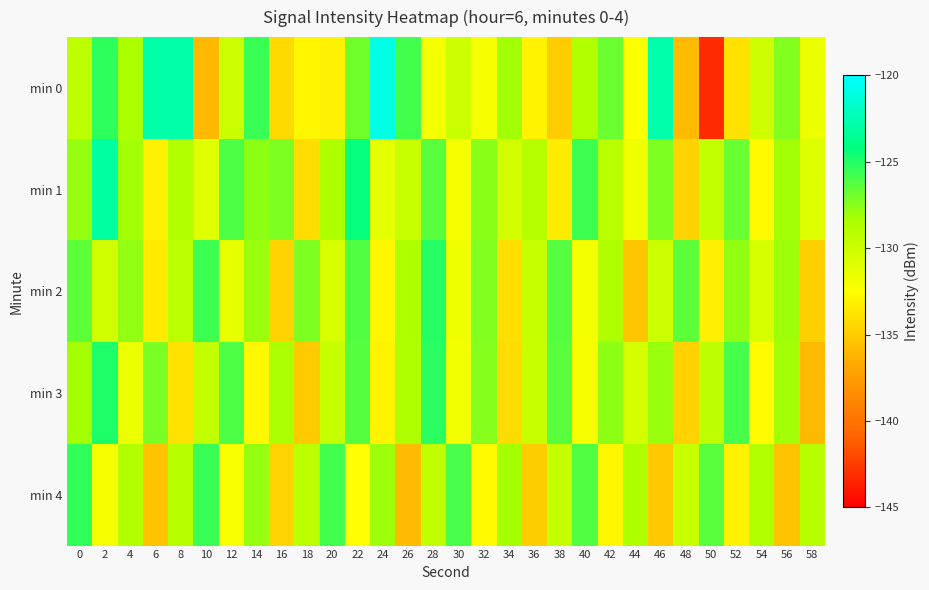

What is the greatest value displayed?

-120.9